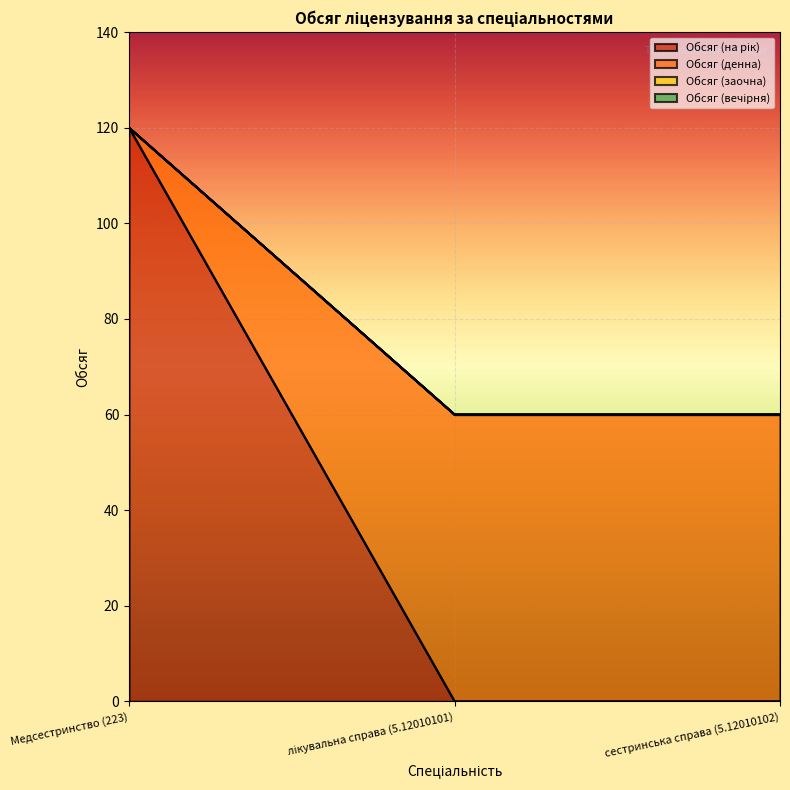

What position from the right is лікувальна справа (5.12010101)?

2